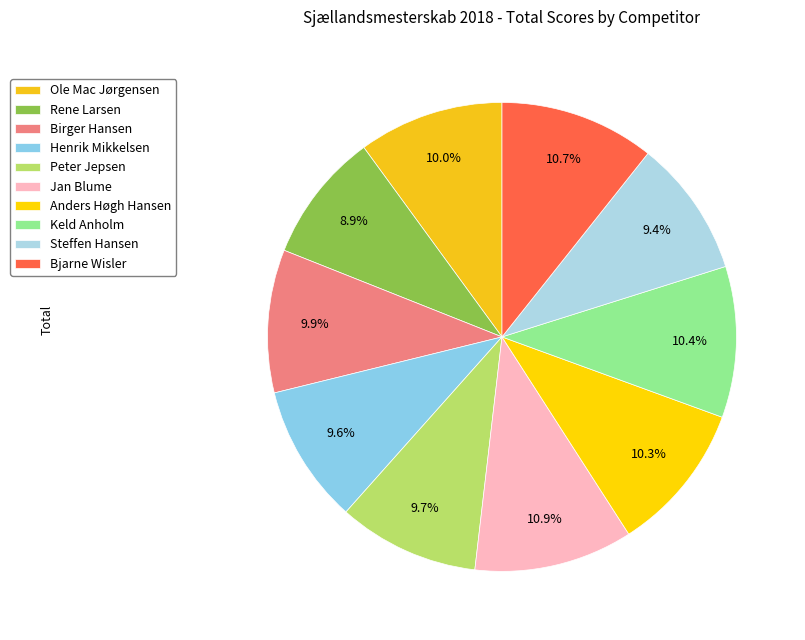

How many segments does this pie chart have?

10